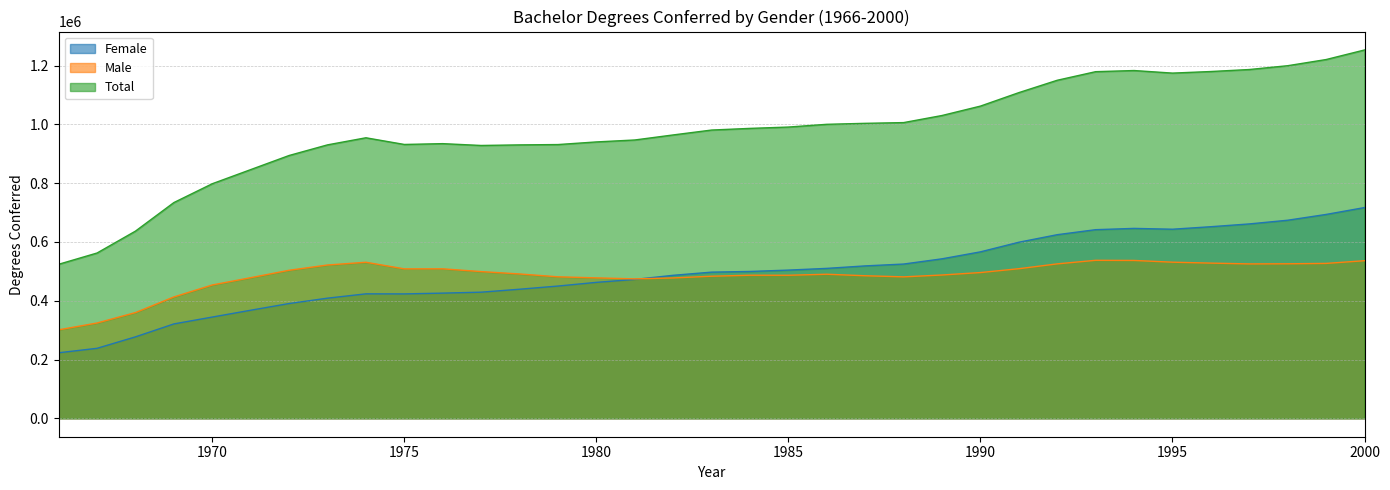

Reading right to left, extract all data points from this chart.

Female: 716963	693583	673865	661307	651815	643290	646080	641742	624677	599045	566284	542605	524797	518529	510061	504217	499595	497284	486500	472541	462501	449946	439135	429107	425894	423239	423469	408738	390479	367687	344465	321138	277116	238133	222971
Male: 536158	526980	525714	525282	528000	531146	537061	537536	525395	508952	495867	487566	481236	485003	490143	486660	486750	483395	477543	474336	477750	481394	491066	499121	508549	508424	530907	521534	503631	478423	453605	412865	359747	324236	301037
Total: 1253121	1220563	1199579	1186589	1179815	1174436	1183141	1179278	1150072	1107997	1062151	1030171	1006033	1003532	1000204	990877	986345	980679	964043	946877	940251	931340	930201	928228	934443	931663	954376	930272	894110	846110	798070	734003	636863	562369	524008